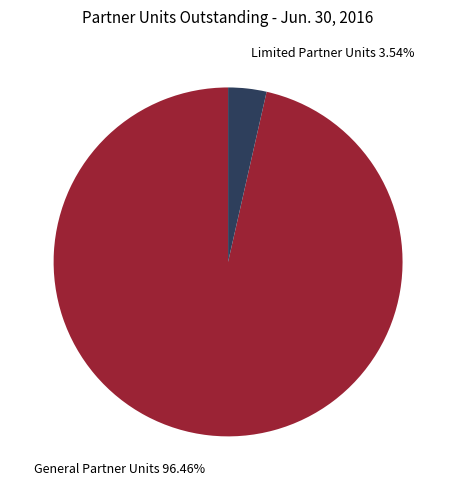

How many slices are in this pie chart?

2